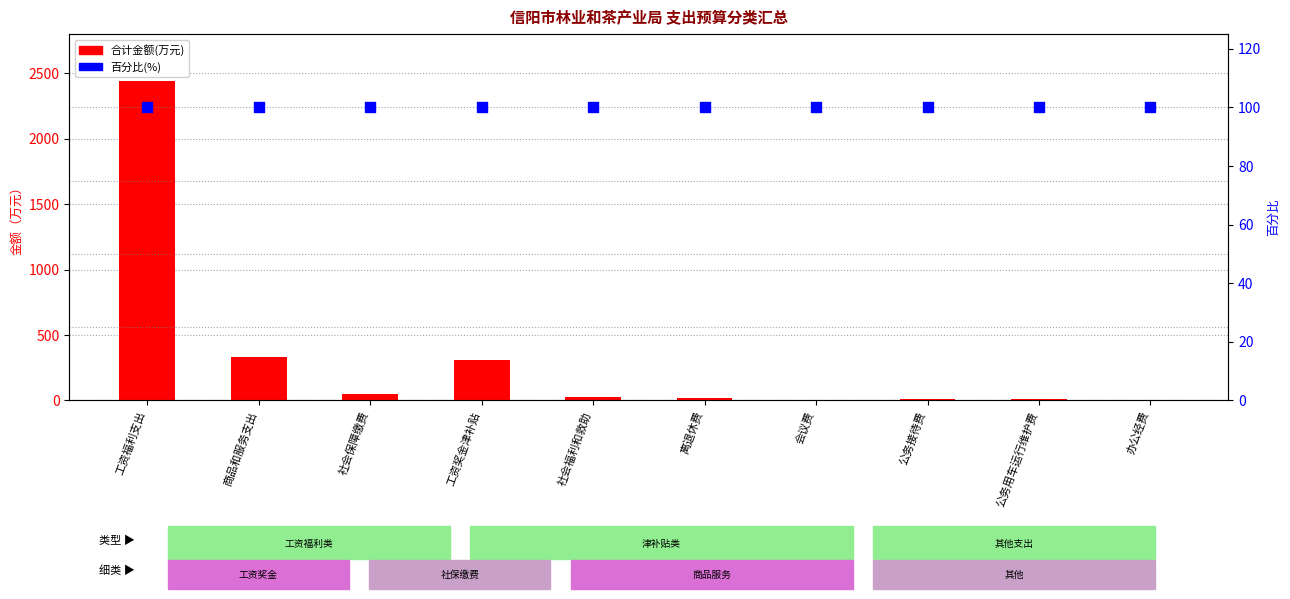

What is the total value across all series at 公务接待费?

112.0